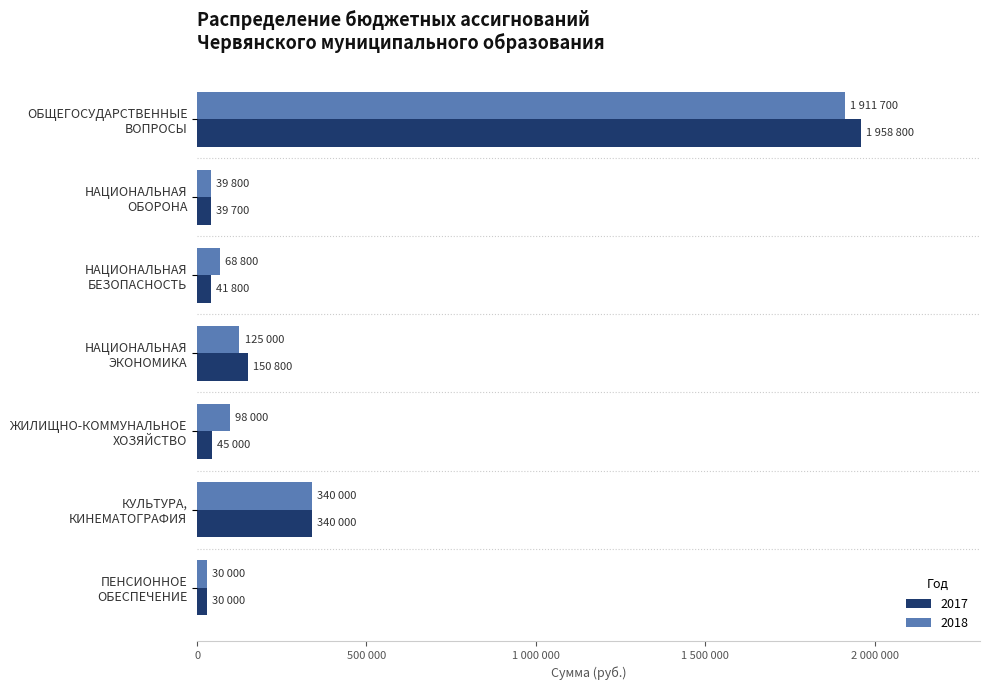

Reading left to right, transcribe all the data shown in this chart.

2017: 1958800	39700	41800	150800	45000	340000	30000
2018: 1911700	39800	68800	125000	98000	340000	30000